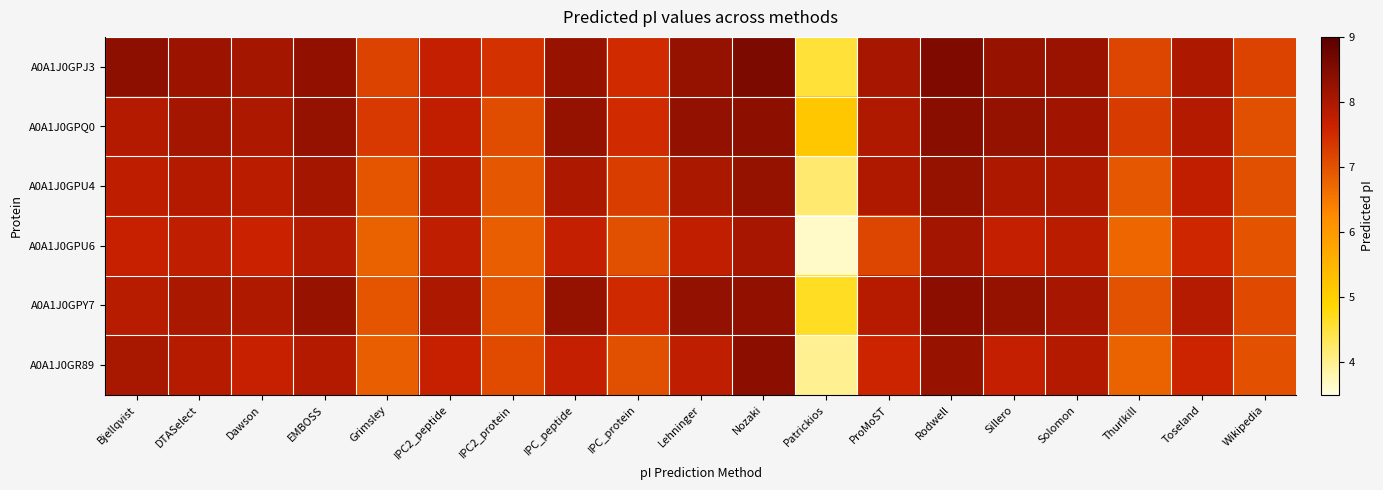

What is the difference between the highest and lowest values at DTASelect?

0.4